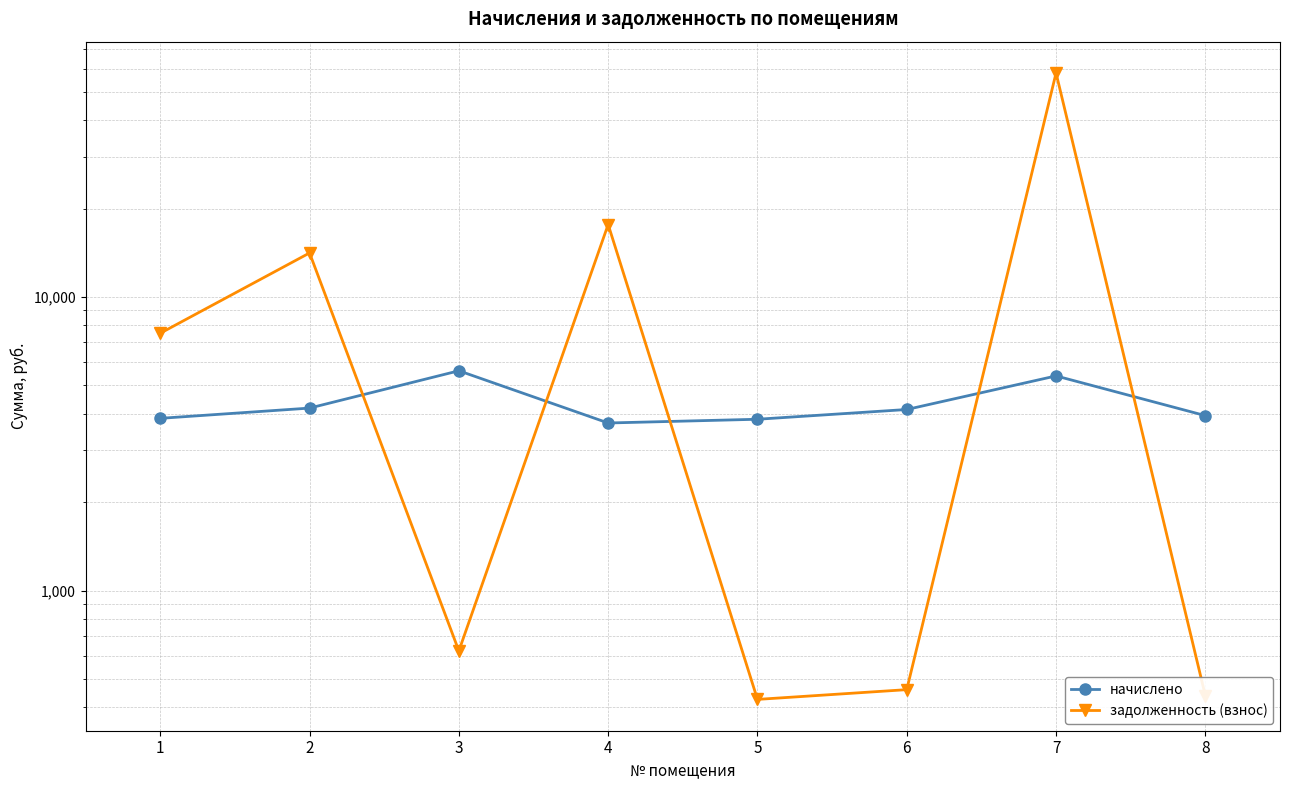

Rank the series by their maximum value, from lowest to highest.

начислено, задолженность (взнос)